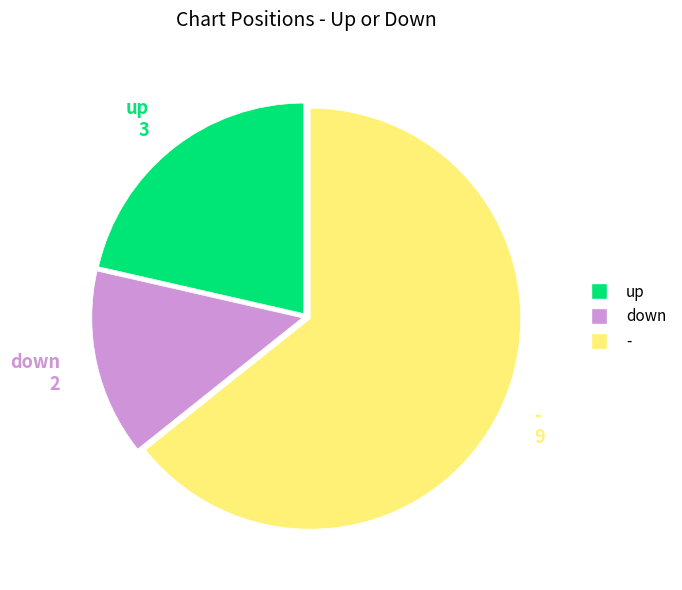

Approximately how many times larger is the value at - compared to up?

3.0